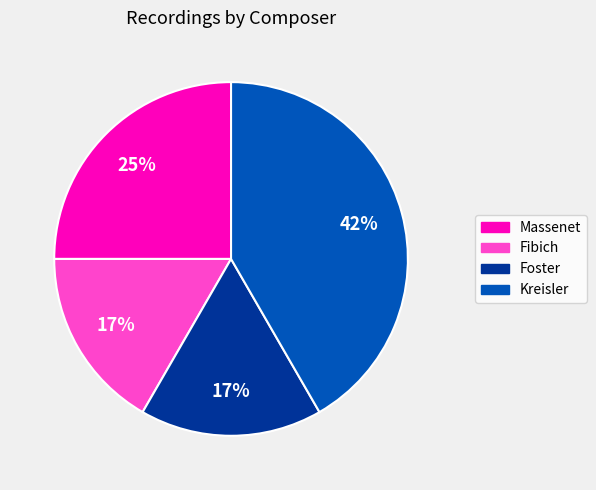

Is the sum of Kreisler and Massenet greater than half?

Yes